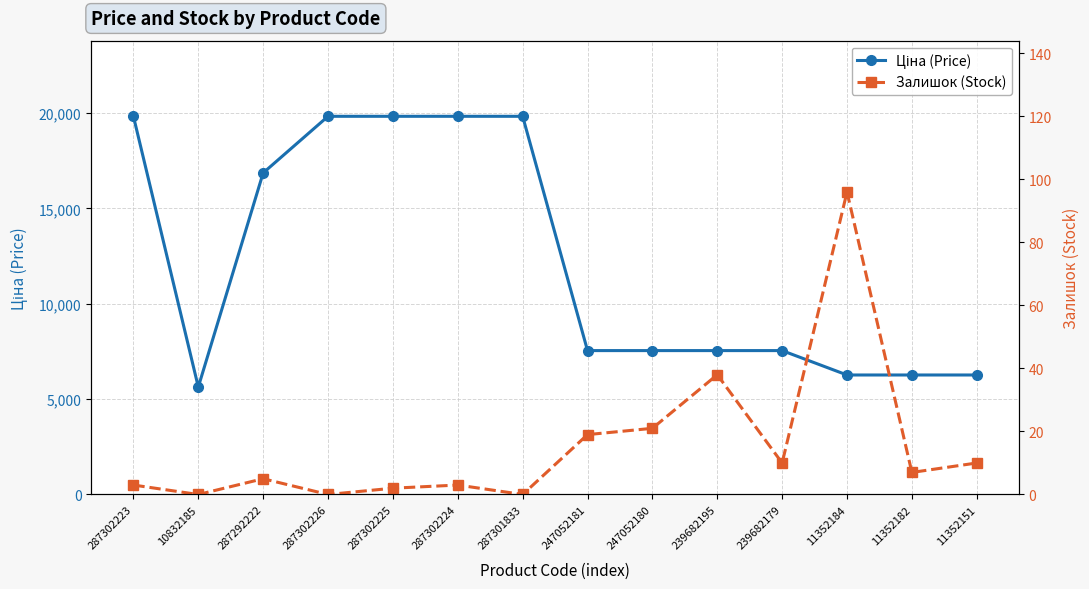

List the series in order of their peak value, highest first.

Ціна (Price), Залишок (Stock)